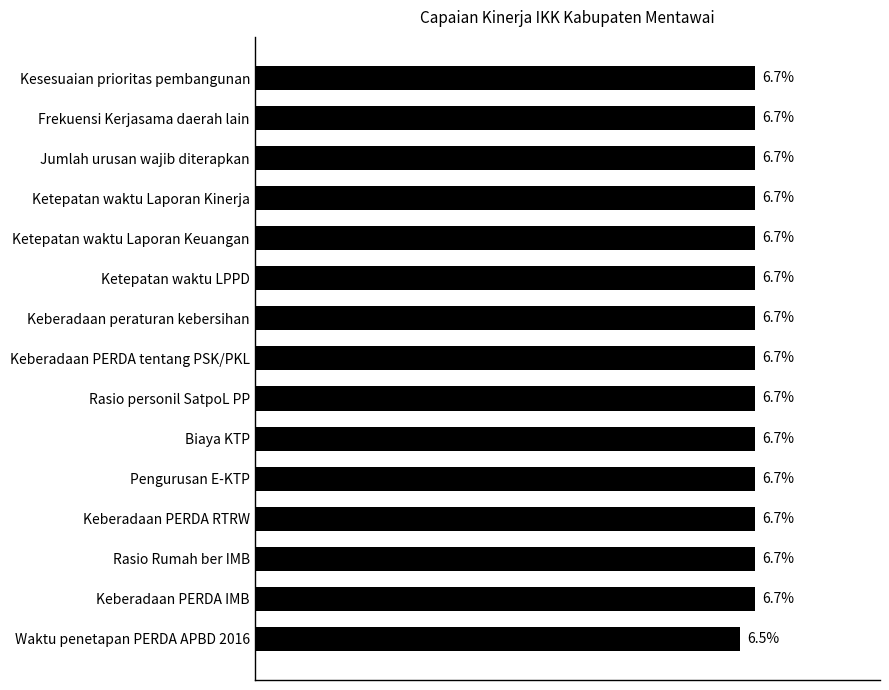

Where is the data nearest to the value 6?

Waktu penetapan PERDA APBD 2016